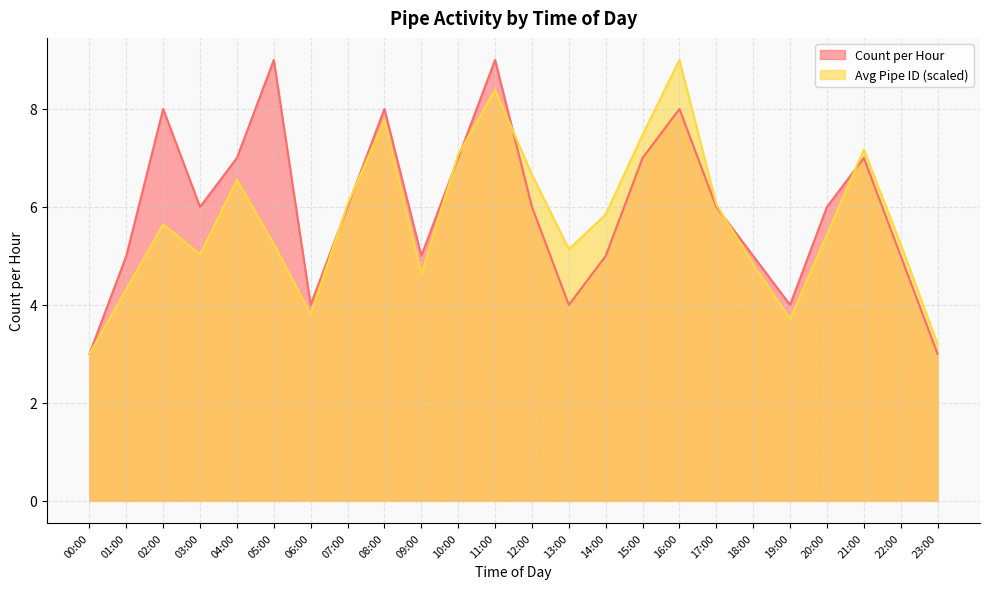

List the series in order of their peak value, highest first.

Count per Hour, Avg Pipe ID